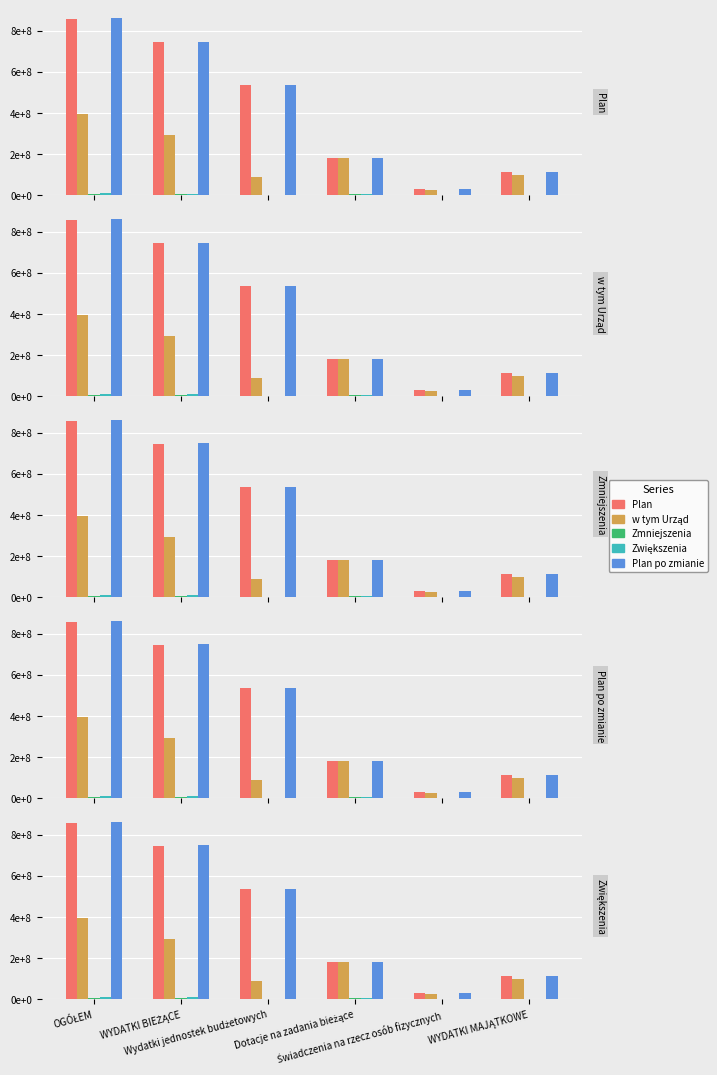

The value of w tym Urząd at Dotacje na zadania bieżące is 179848507. True or false?

True